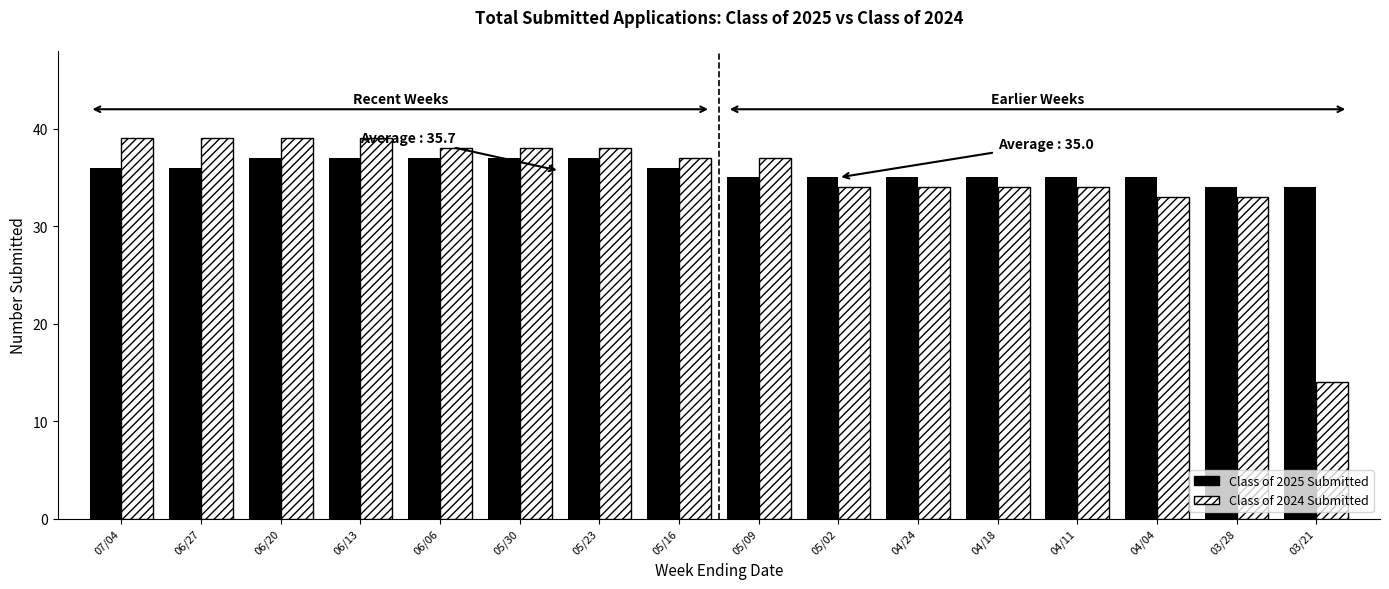

Reading left to right, list all the values displayed in this chart.

Class of 2025 Submitted: 36	36	37	37	37	37	37	36	35	35	35	35	35	35	34	34
Class of 2024 Submitted: 39	39	39	39	38	38	38	37	37	34	34	34	34	33	33	14